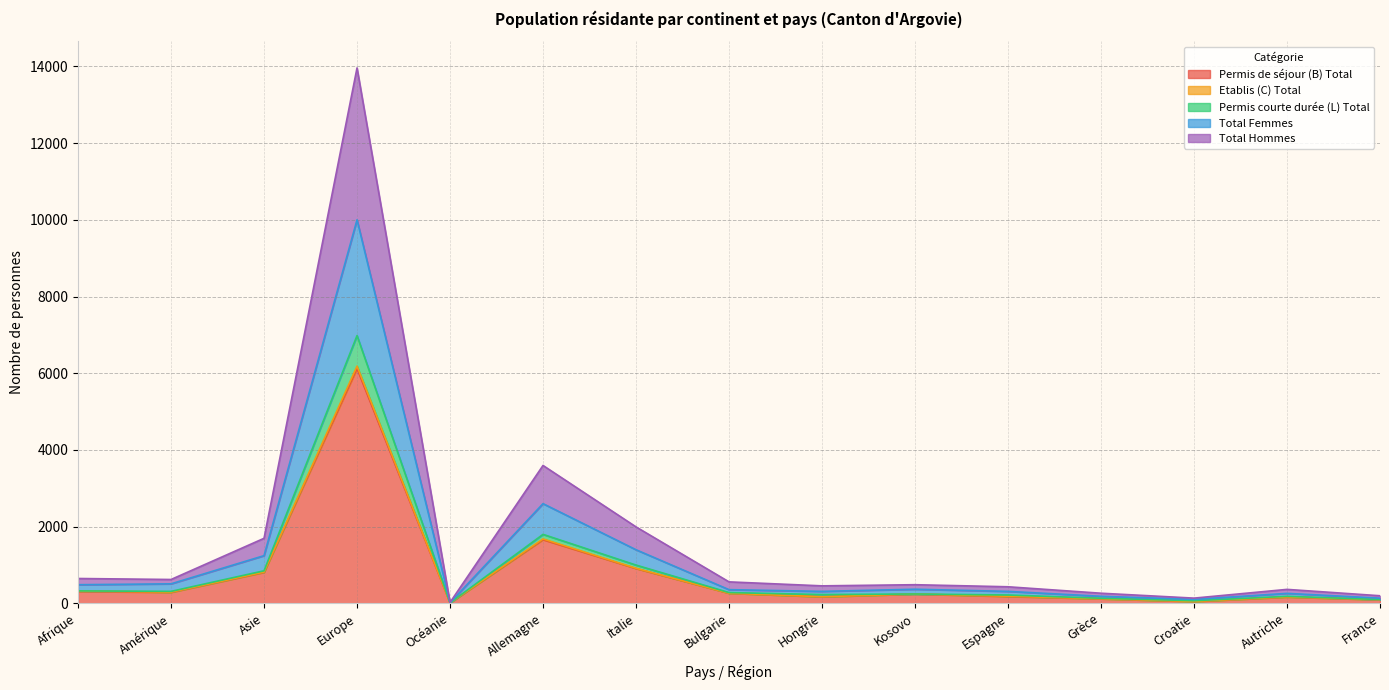

What position from the right is Afrique?

15